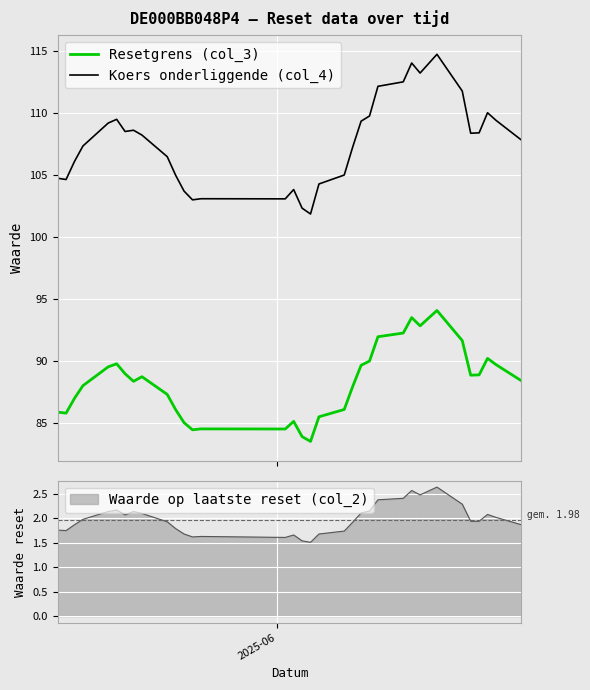

True or false: Resetgrens (col_3) and Koers onderliggende (col_4) cross at least once.

False